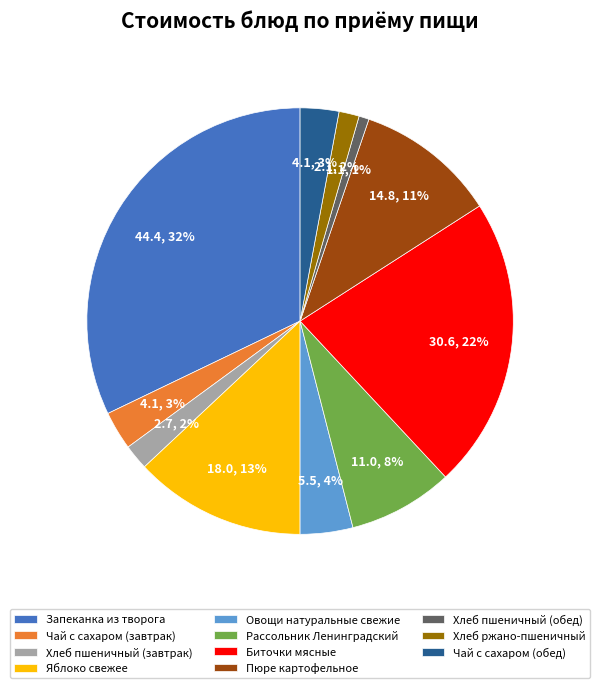

To the nearest percent, what is the combined percentage of Хлеб ржано-пшеничный and Яблоко свежее?

15%